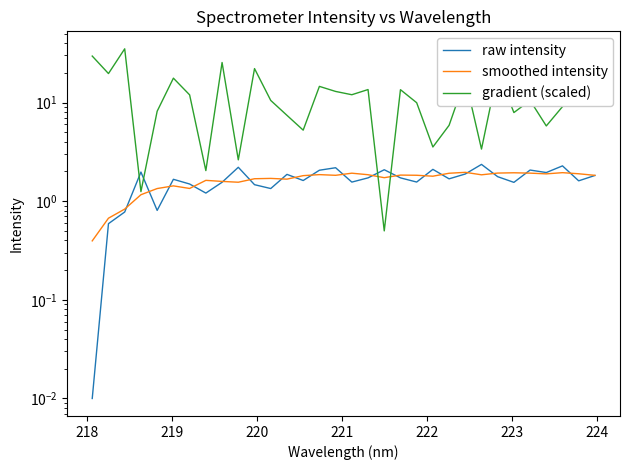

True or false: smoothed intensity has more than 2 points higher than both neighbors.

True